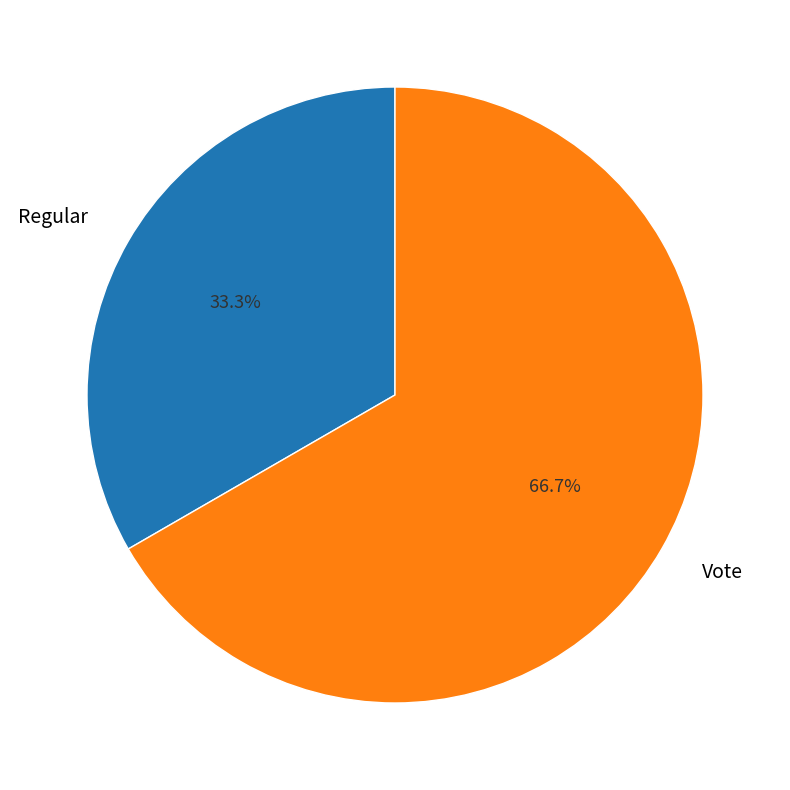

True or false: Vote accounts for 67% of the total.

True